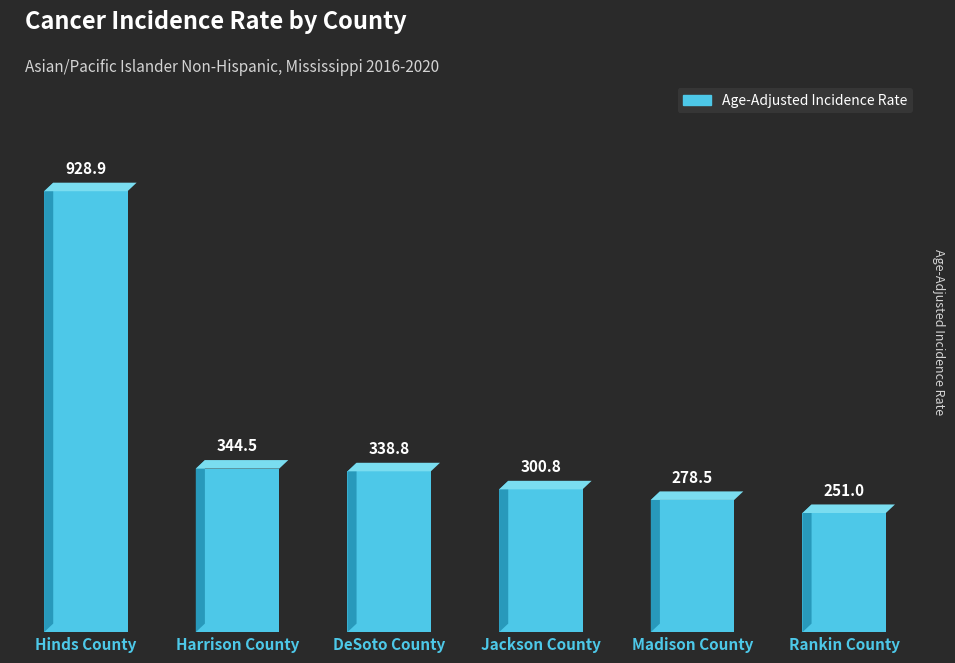

Reading left to right, what are all the values shown in this chart?

928.9	344.5	338.8	300.8	278.5	251.0